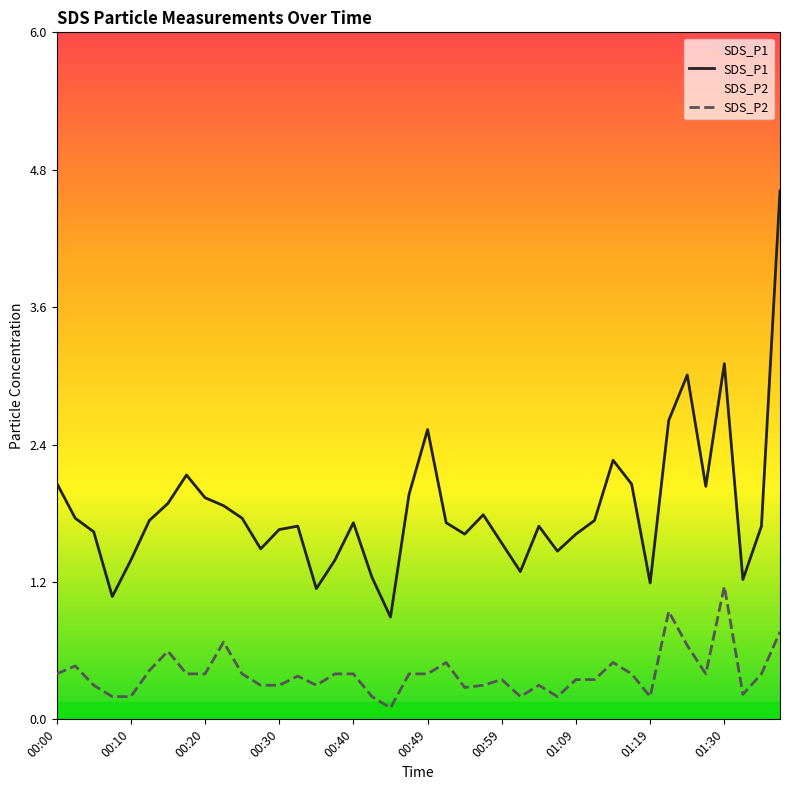

True or false: SDS_P1 and SDS_P2 cross at least once.

False